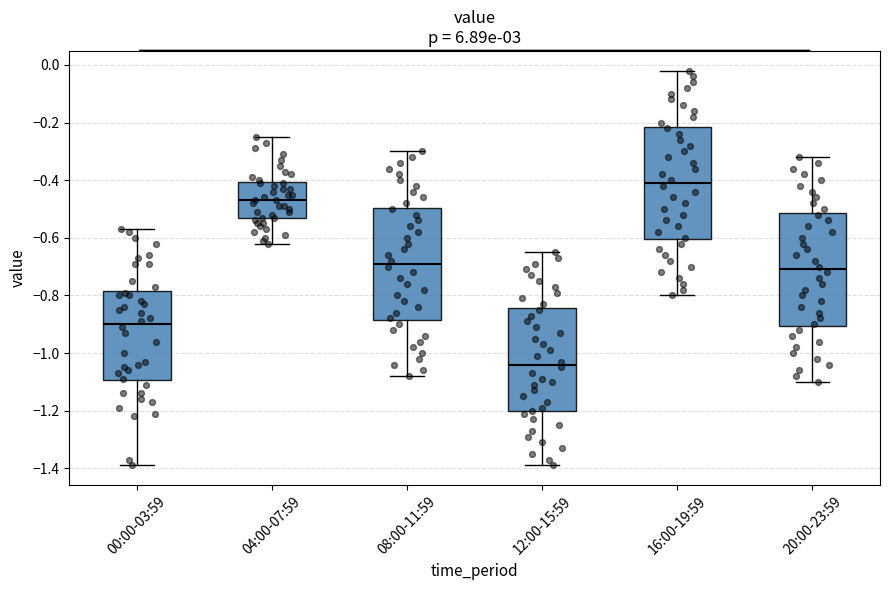

Reading left to right, transcribe this box plot: for each box, give where its median line is, the range the box spans, and where its two whiskers end, as read against the y-axis. The values are not printed on the chart, so give them approximately, as read against the axis.

00:00-03:59: median -0.90, box -1.10 to -0.78, whiskers -1.38 to -0.56
04:00-07:59: median -0.46, box -0.54 to -0.40, whiskers -0.62 to -0.24
08:00-11:59: median -0.68, box -0.88 to -0.50, whiskers -1.08 to -0.30
12:00-15:59: median -1.04, box -1.20 to -0.84, whiskers -1.38 to -0.64
16:00-19:59: median -0.40, box -0.60 to -0.22, whiskers -0.80 to -0.02
20:00-23:59: median -0.70, box -0.90 to -0.52, whiskers -1.10 to -0.32